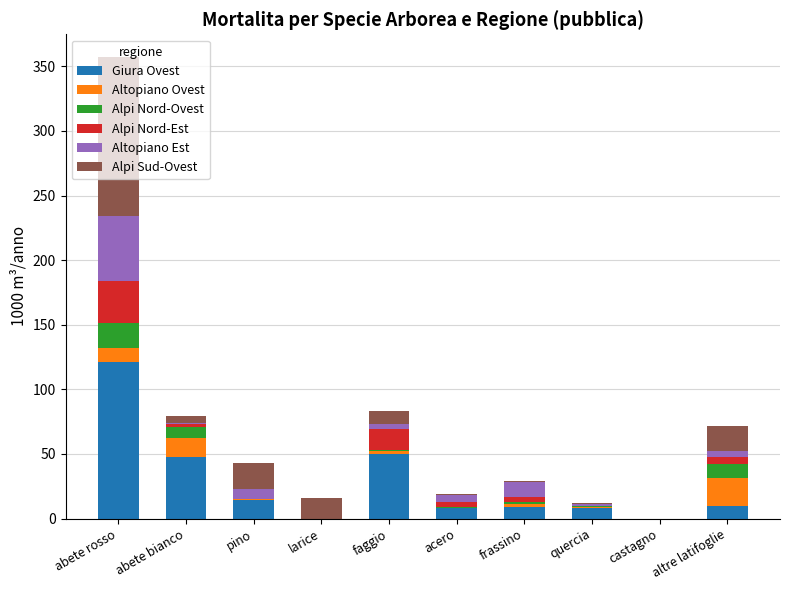

What is the sum of all Giura Ovest values?

268